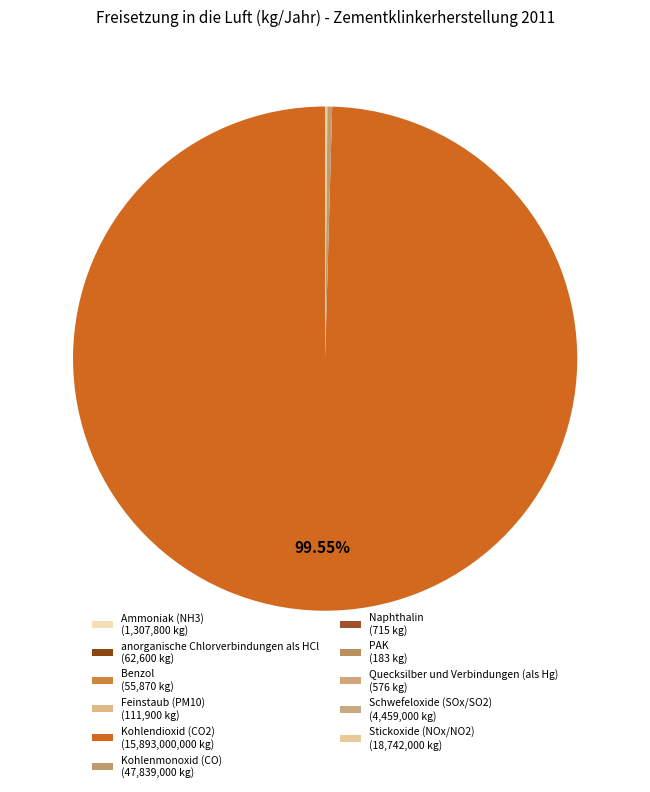

Which category accounts for the majority?

Kohlendioxid (CO2)